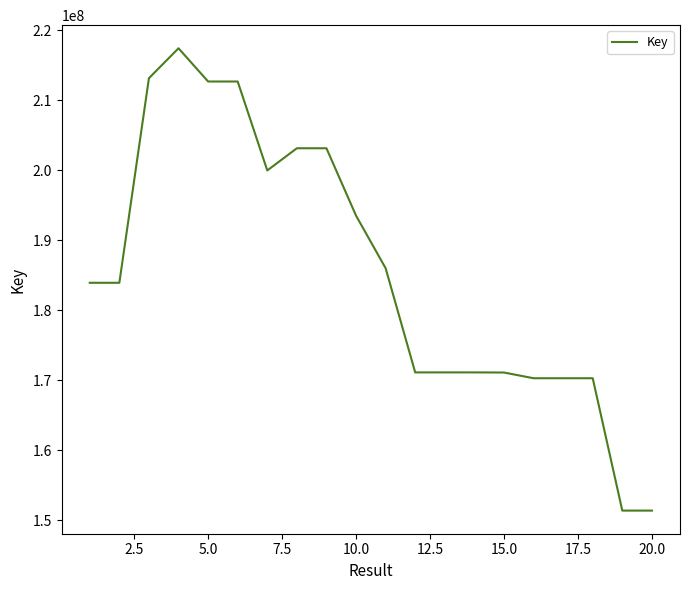

What is the maximum value shown in the chart?

217395793